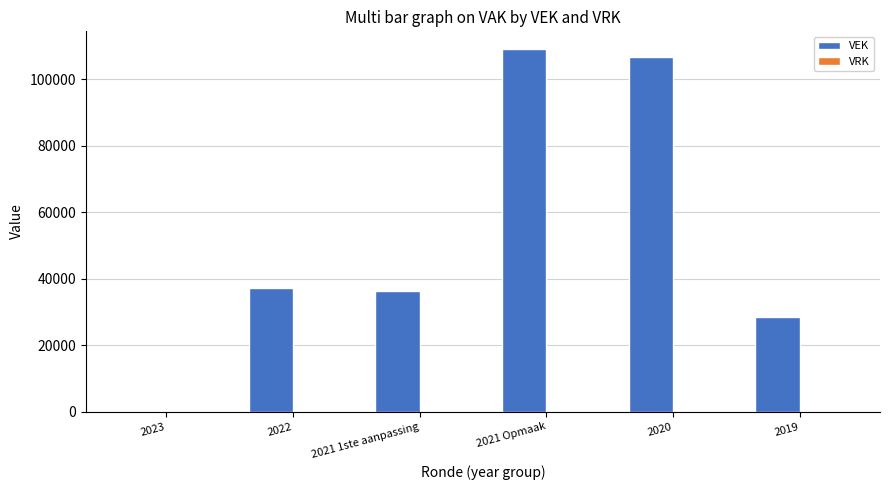

Between 2022 and 2021 Opmaak, which is larger?

2021 Opmaak